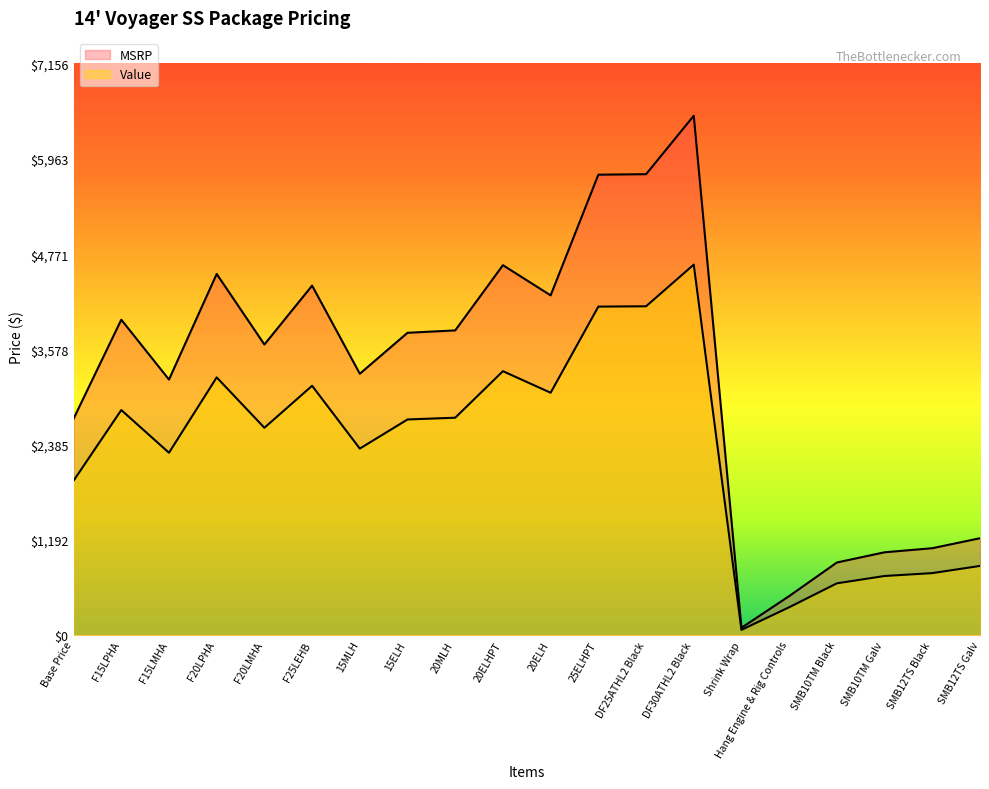

What is the label of the 8th point from the right?

DF25ATHL2 Black